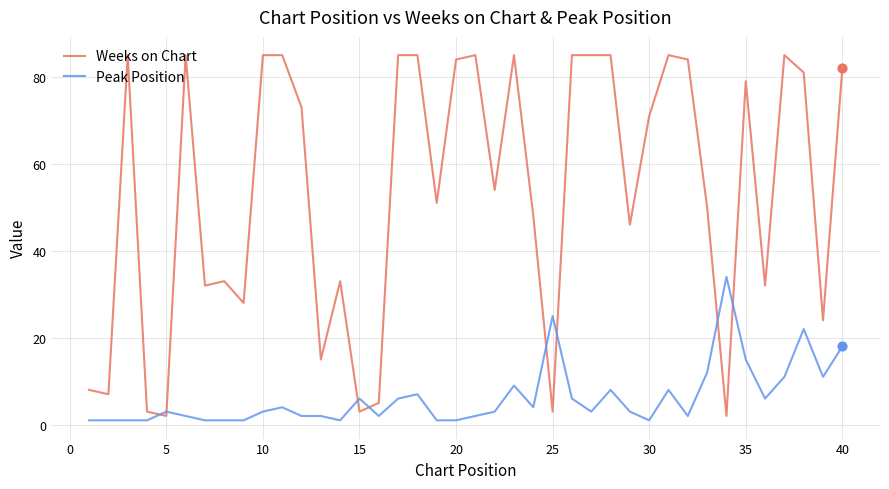

What are all the series names shown in the legend?

Weeks on Chart, Peak Position